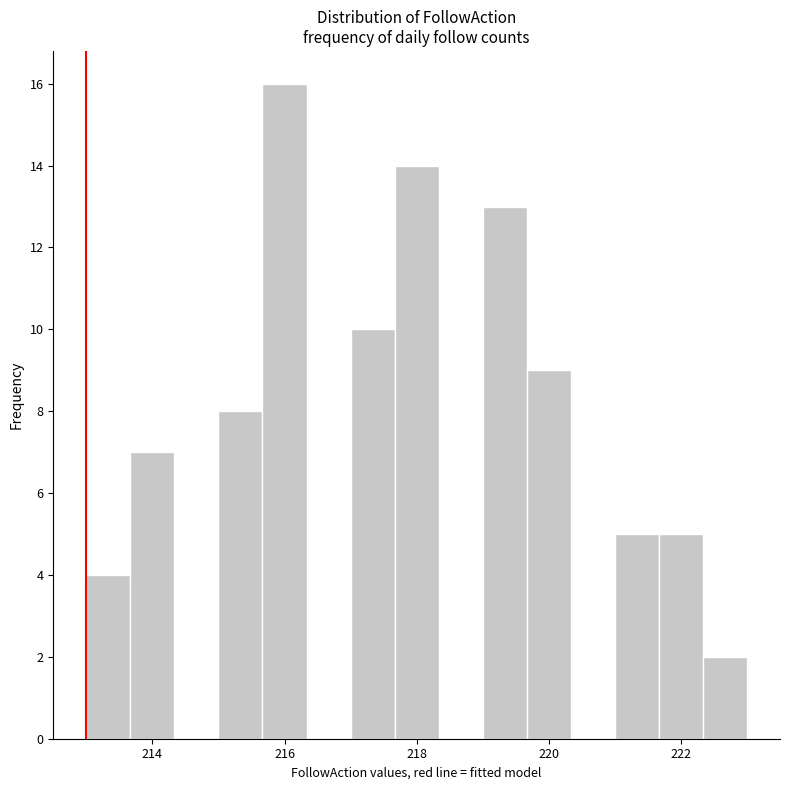

Read against the x-axis, roughly where is the centre of the tallest bar?

216.0